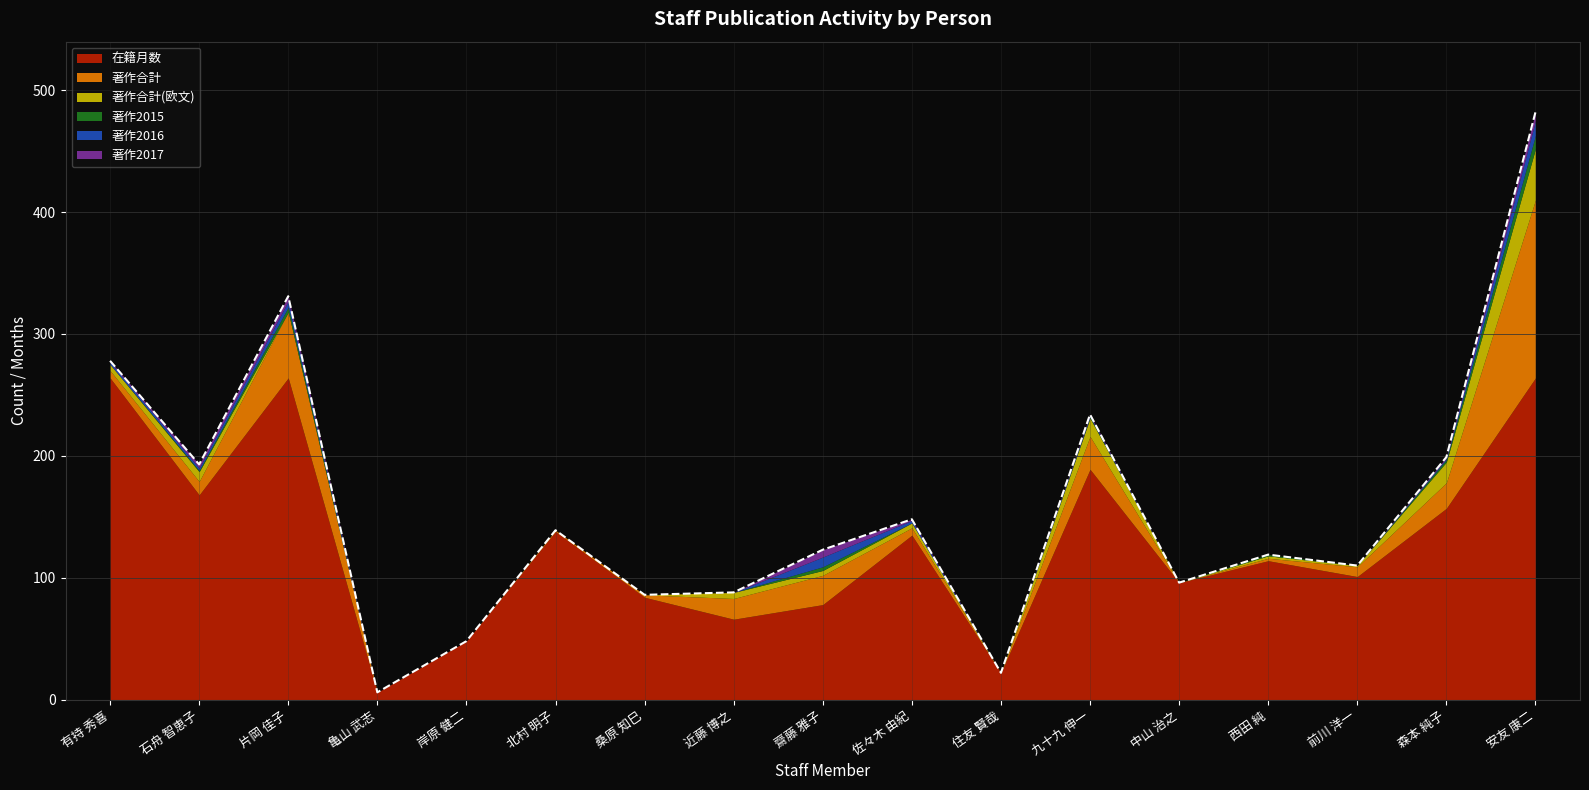

Which series has the widest spread of values?

在籍月数